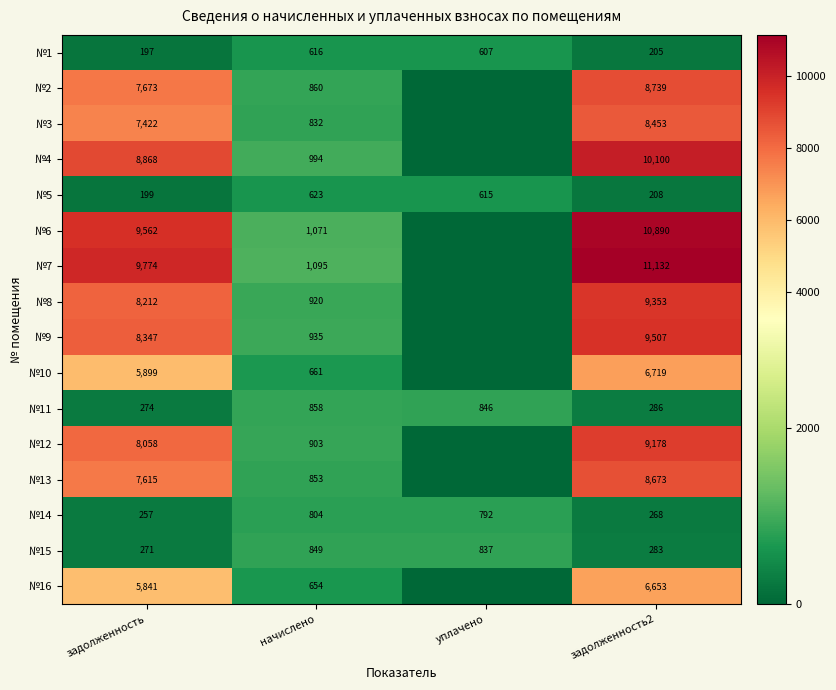

Count the number of categories in the chart.

4